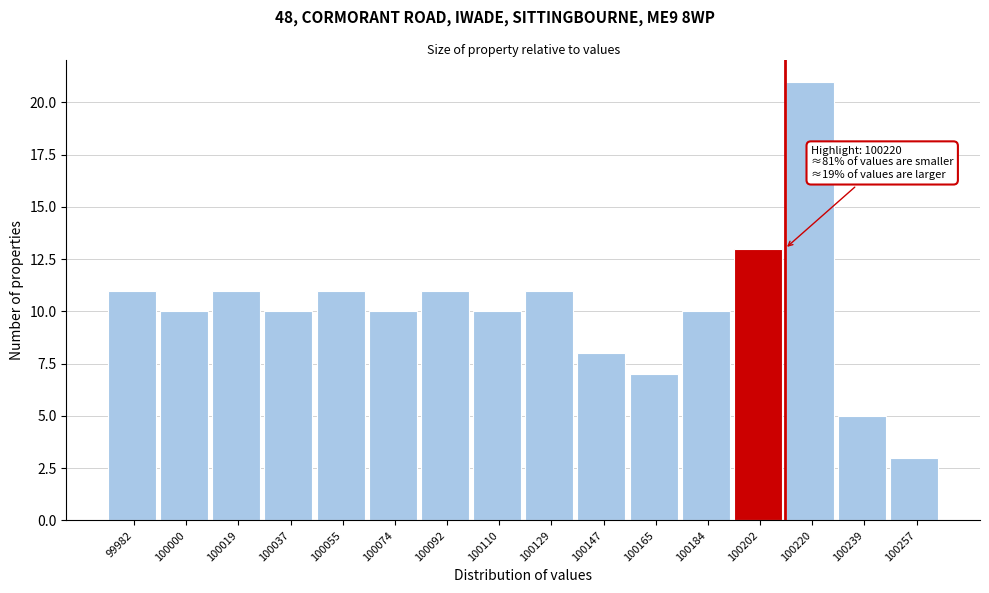

Reading right to left, extract all data points from this chart.

100257=3	100239=5	100220=21	100202=13	100184=10	100165=7	100147=8	100129=11	100110=10	100092=11	100074=10	100055=11	100037=10	100019=11	100000=10	99982=11